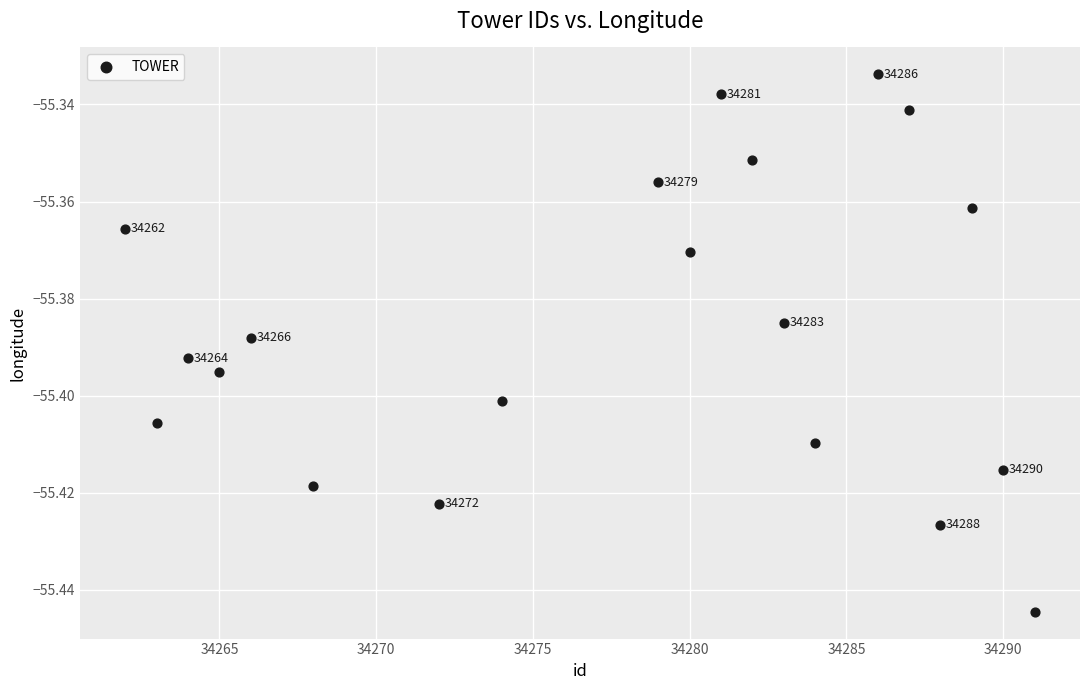

What is the range of X values (max minus min)?

29.0